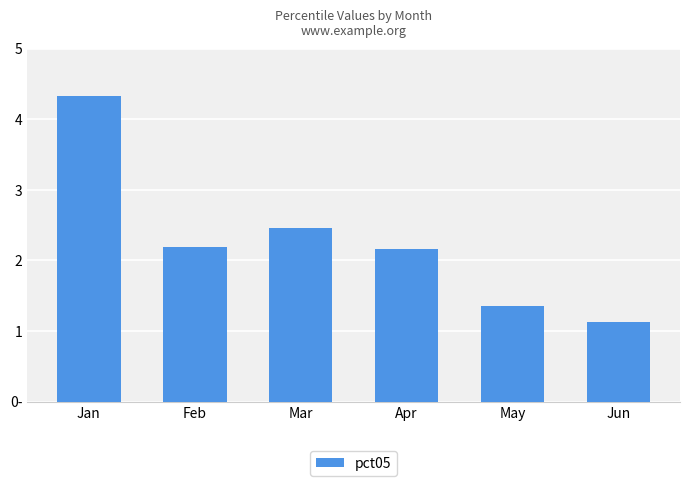

Which has a higher value, Jan or May?

Jan